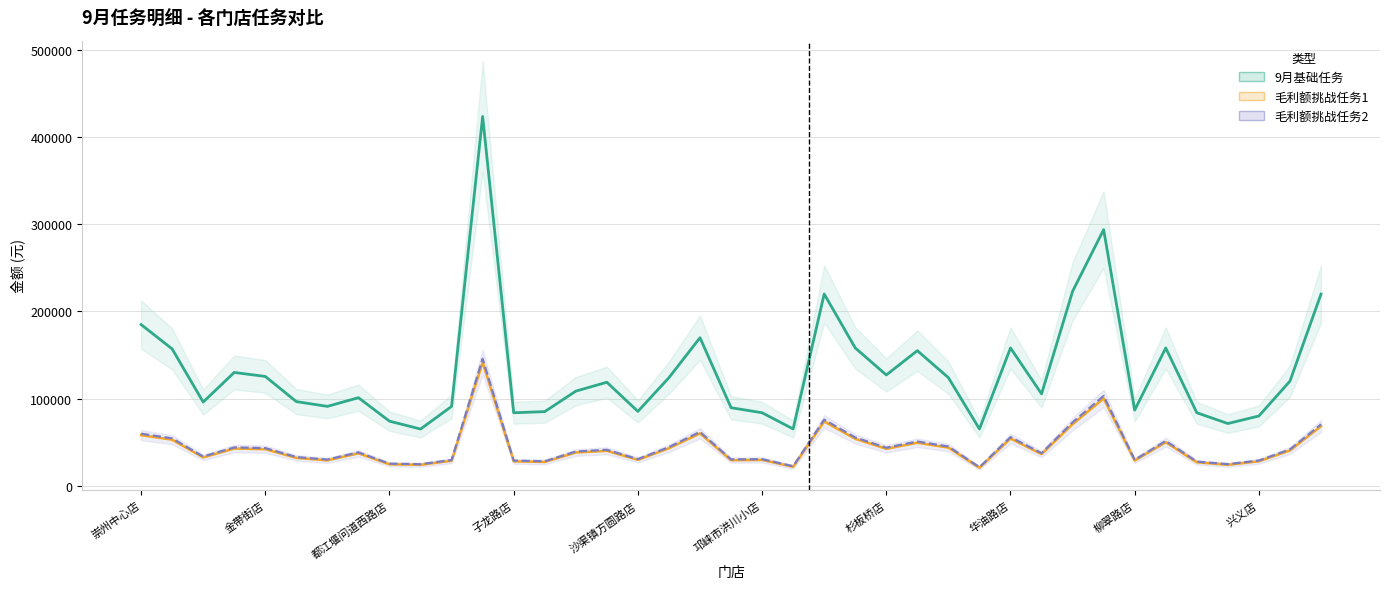

True or false: 毛利额挑战任务1 (中线) has a value of 39271 at 19.

False